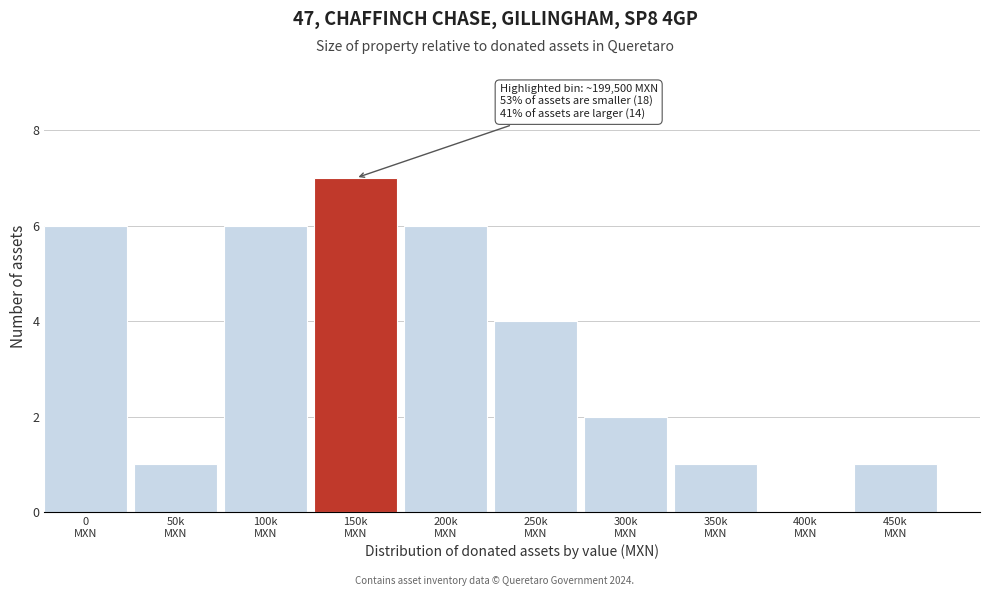

What is the maximum value shown in the chart?

7